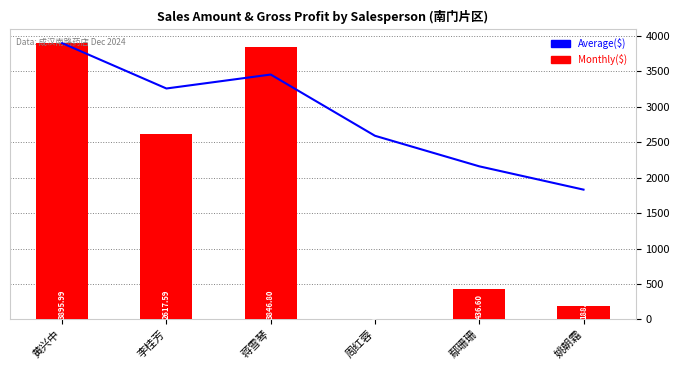

What are all the series names shown in the legend?

Average($), 金额($)